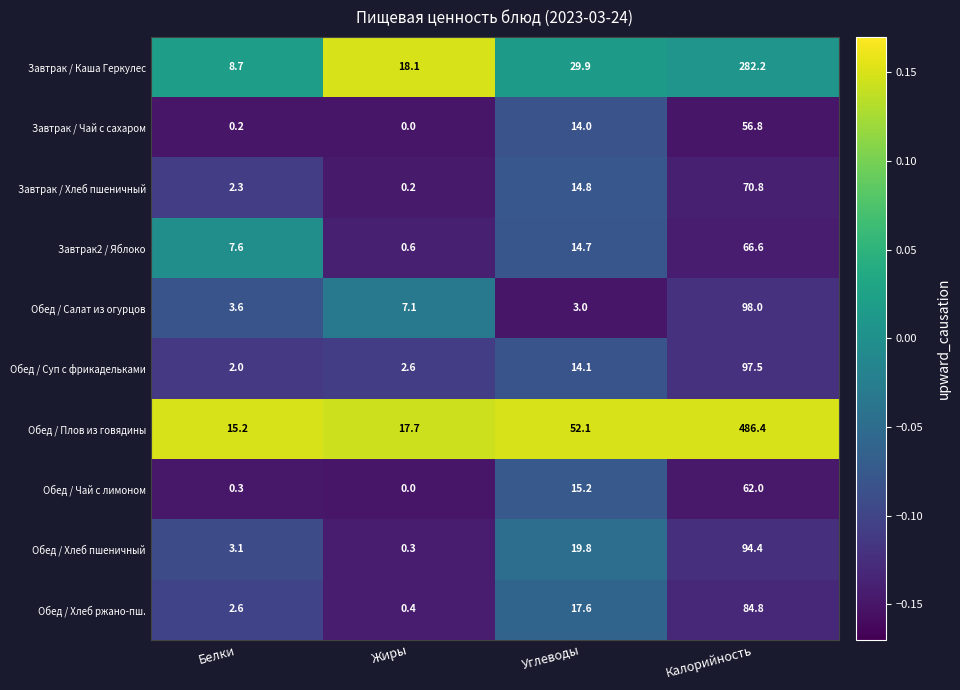

What is the greatest value displayed?

486.4